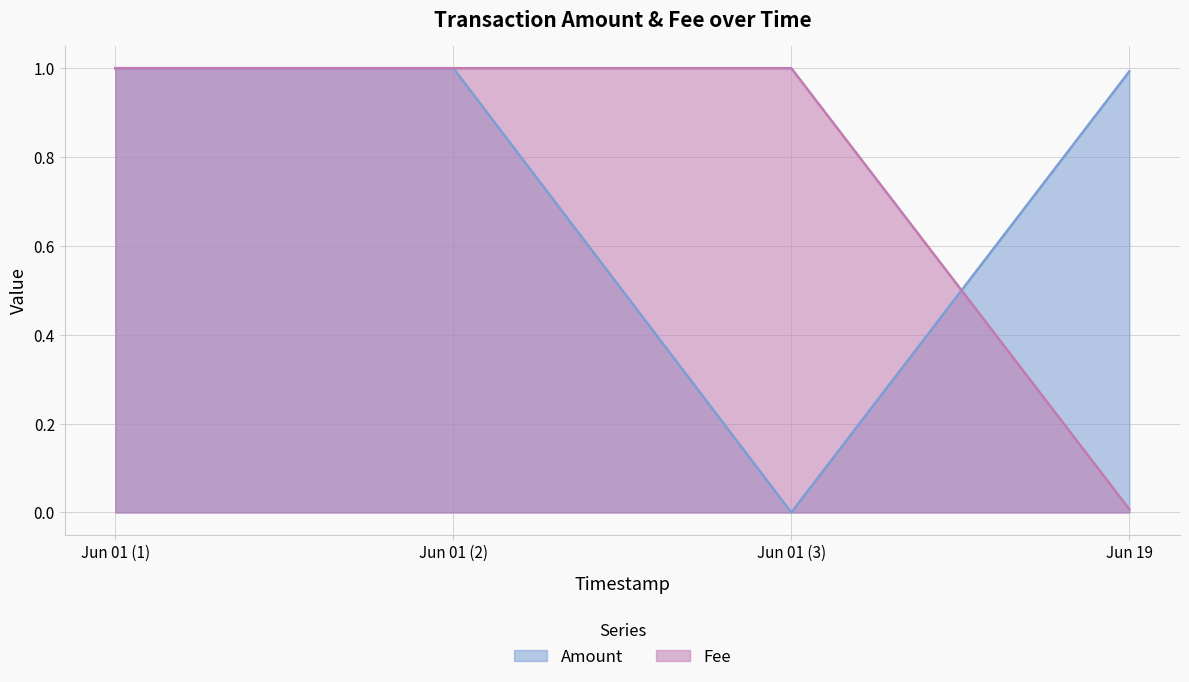

What is the difference between the maximum and minimum values in the Amount series?

1.0